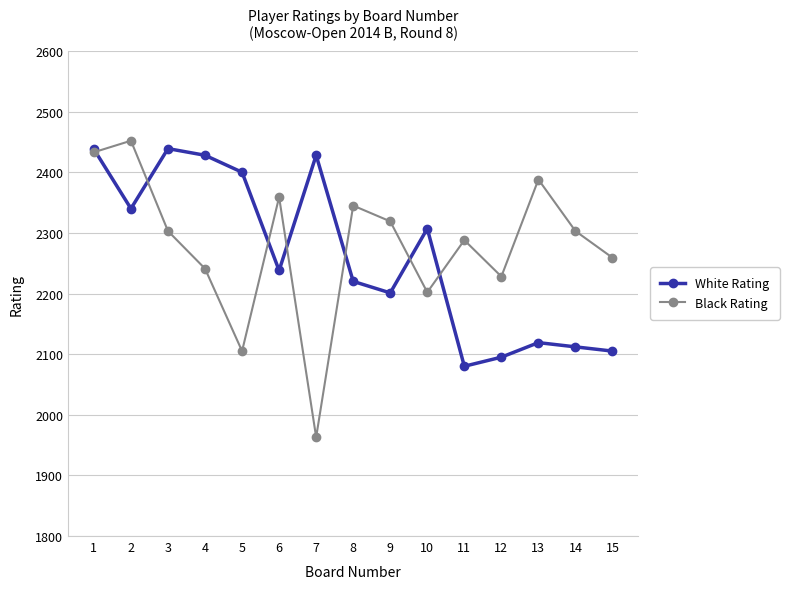

What are all the series names shown in the legend?

White Rating, Black Rating